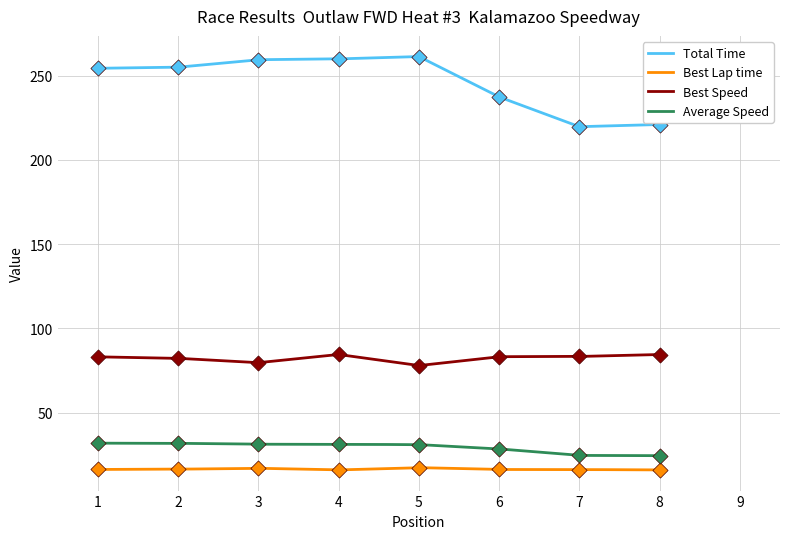

Which series contains the highest Y value?

Total Time